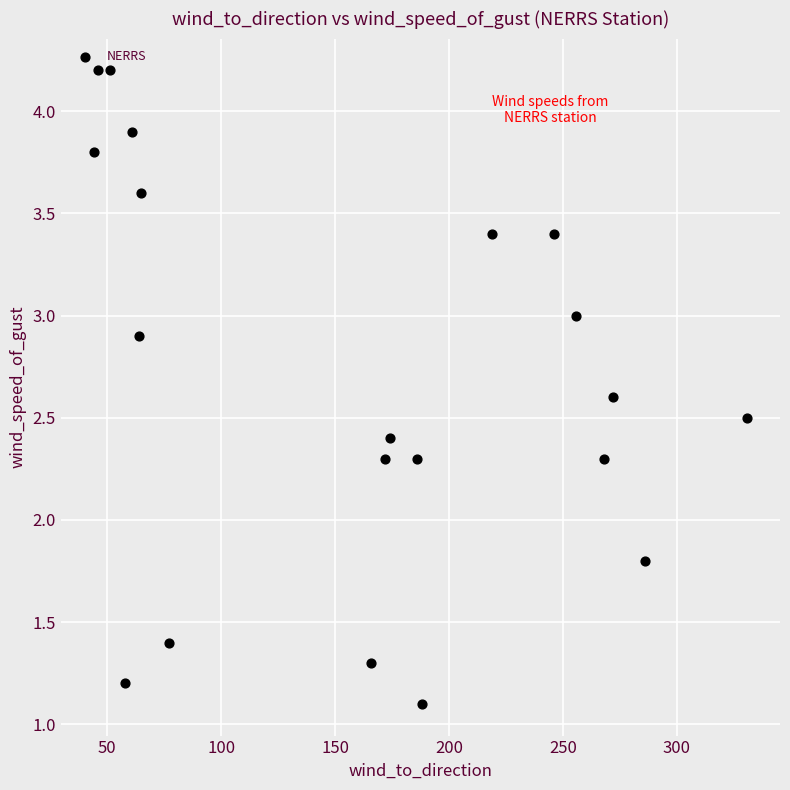

What Y value in the scatter plot is closest to 2?

1.8